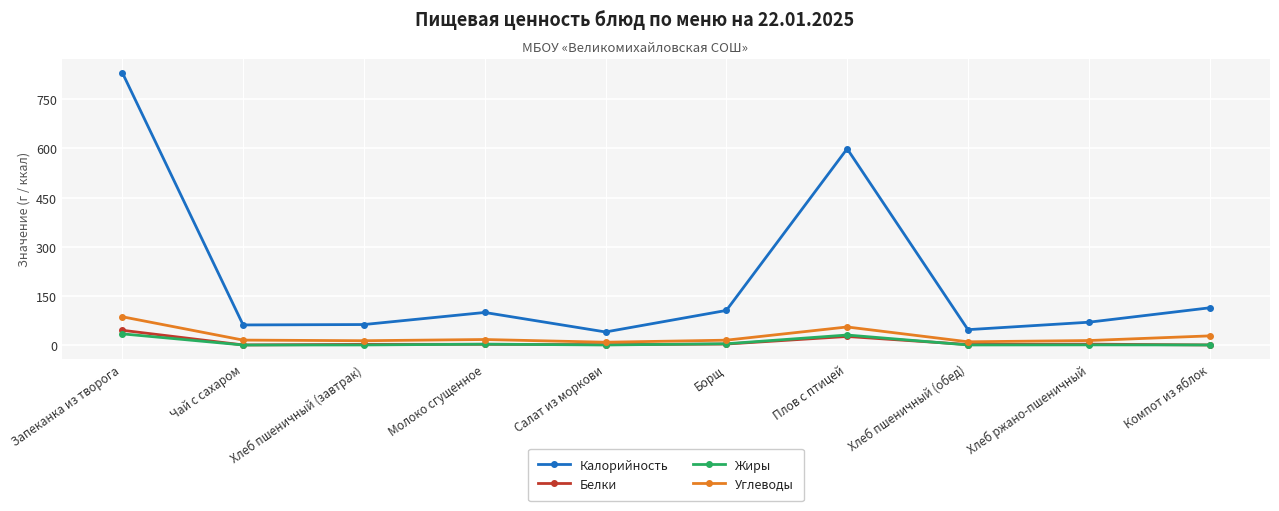

Is it true that Калорийность equals 69.6 at Хлеб ржано-пшеничный?

True